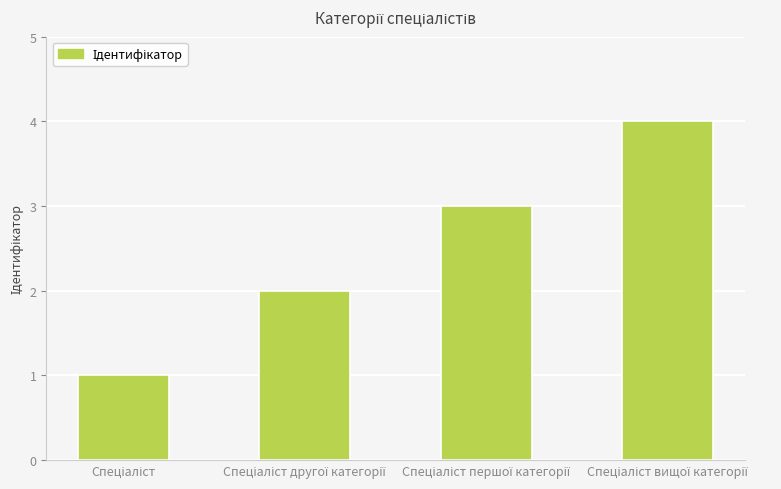

What is the value of the 2nd bar from the left?

2